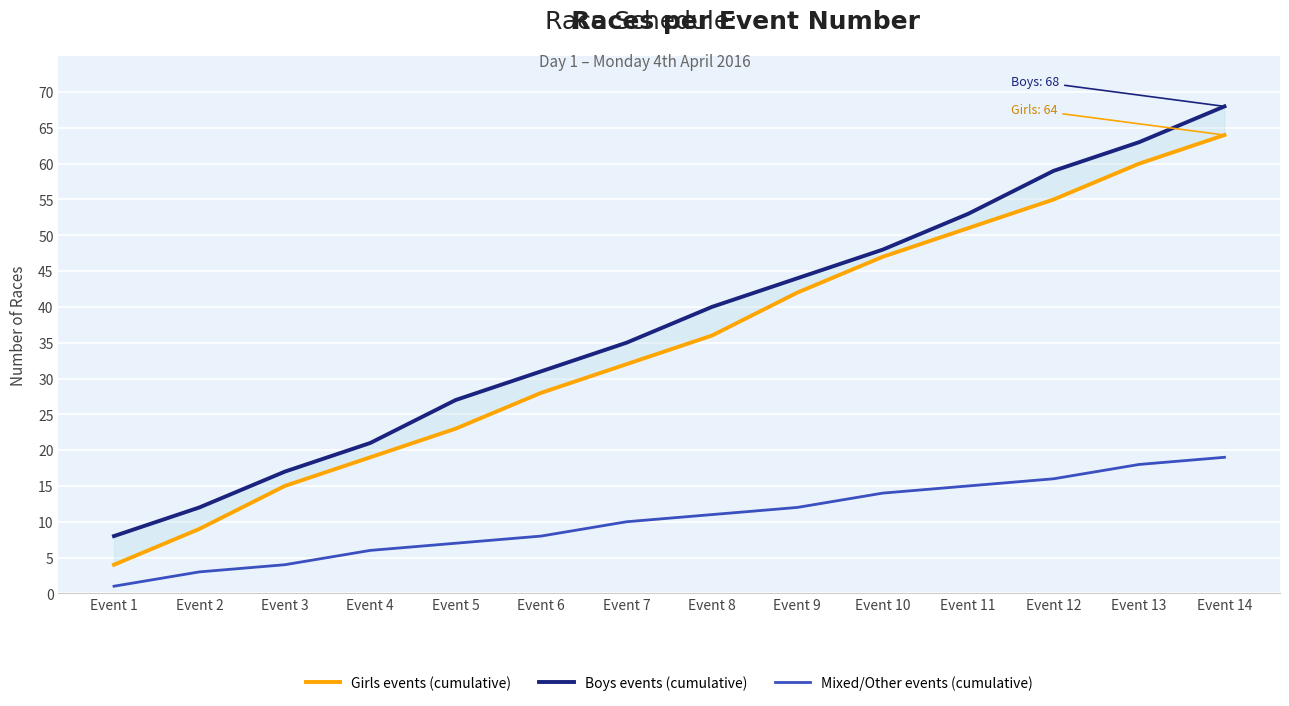

True or false: Boys events (cumulative) and Girls events (cumulative) intersect in this chart.

False